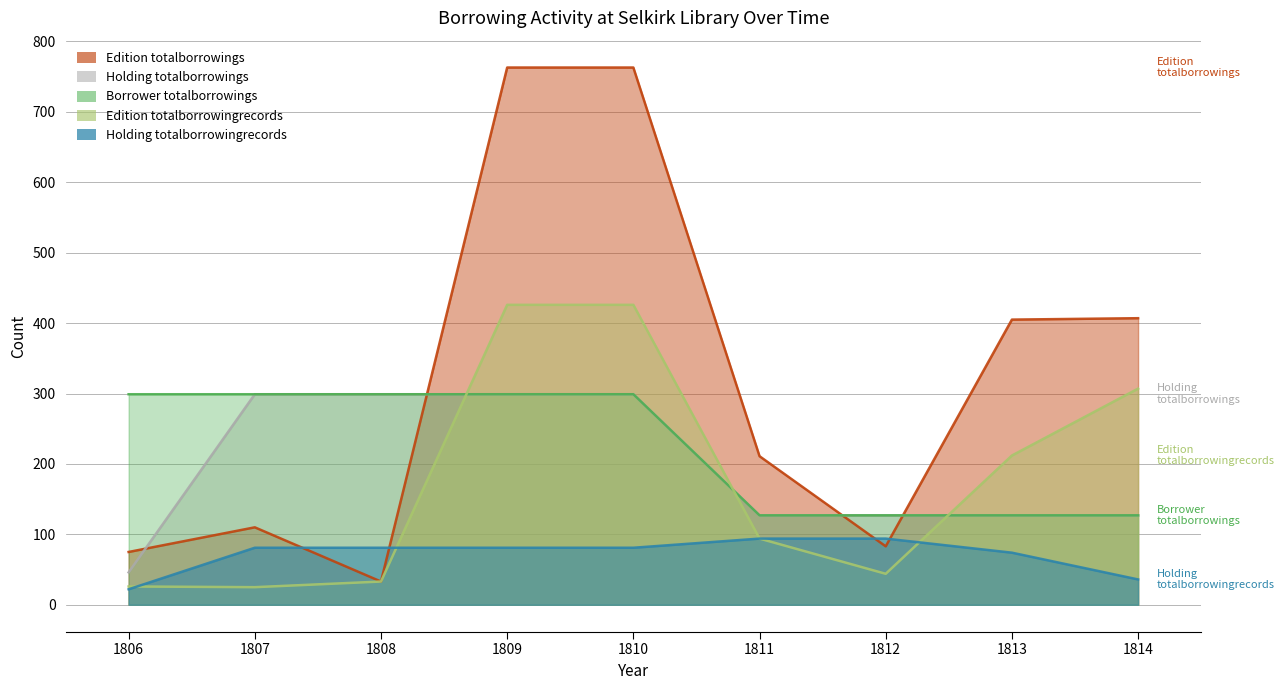

What is the difference between the Edition totalborrowingrecords values at 1814 and 1808?

274